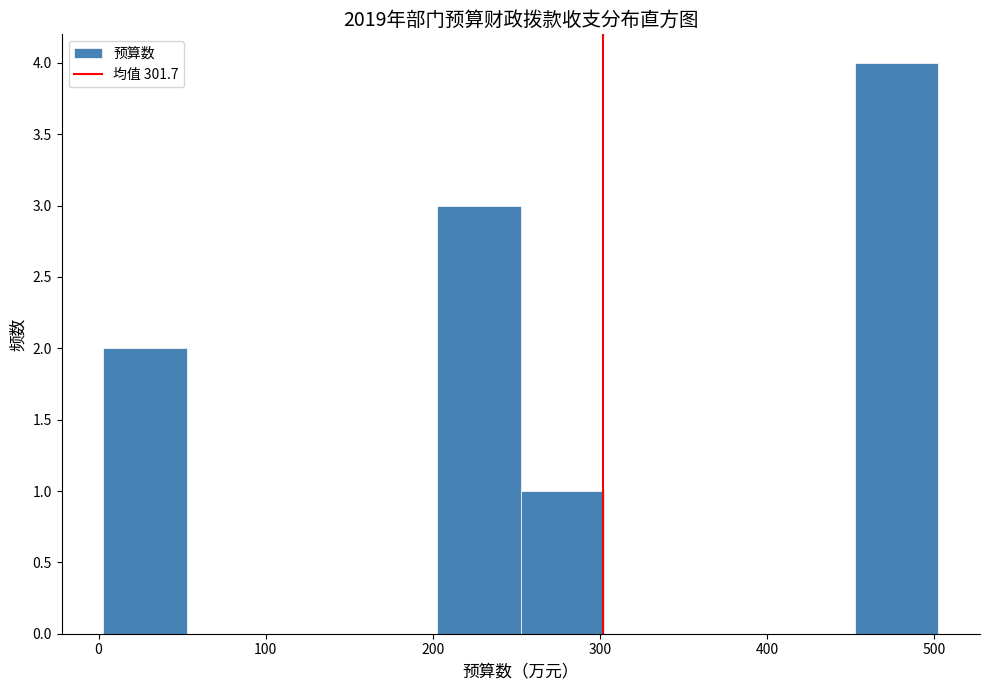

Reading left to right, list every bar in this chart as the range it spans on the x-axis followed by its height. Neither the bar edges nor the heights are printed on the chart, so give them approximately, as read against the axes.

0 to 50: 2
50 to 100: 0
100 to 150: 0
150 to 200: 0
200 to 250: 3
250 to 300: 1
300 to 350: 0
350 to 400: 0
400 to 450: 0
450 to 500: 4